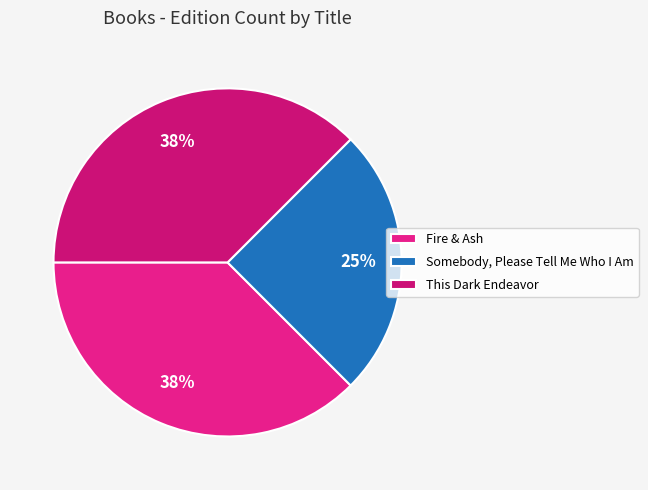

Which category has the smallest portion of the pie?

Somebody, Please Tell Me Who I Am